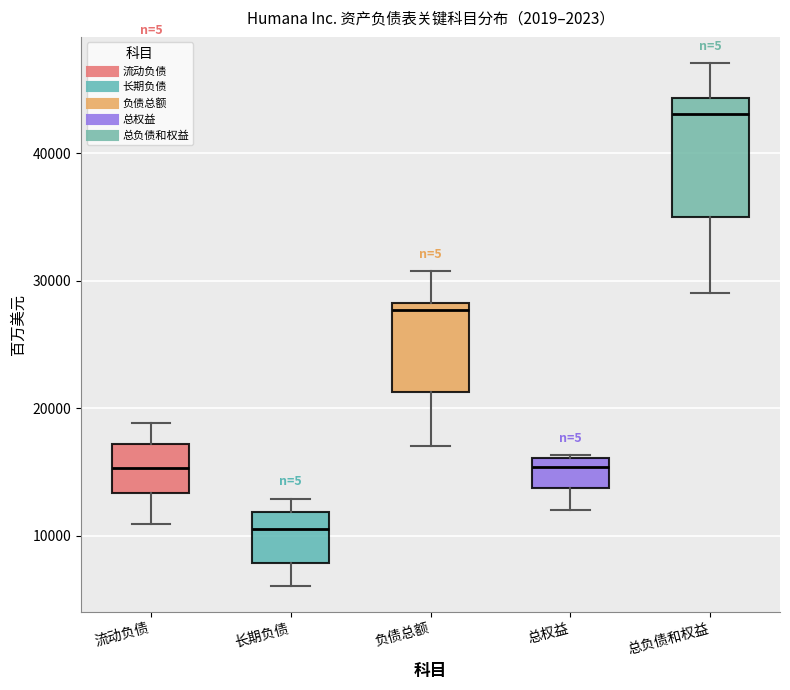

Reading left to right, read every box against the y-axis: the position of its median line, the range the box covers, and the ends of its whiskers. The values are not printed on the chart, so give them approximately, as read against the axis.

流动负债: median 15000, box 13000 to 17000, whiskers 11000 to 19000
长期负债: median 11000, box 8000 to 12000, whiskers 6000 to 13000
负债总额: median 28000 (just below the box's upper edge), box 21000 to 28000, whiskers 17000 to 31000
总权益: median 15000, box 14000 to 16000, whiskers 12000 to 16000
总负债和权益: median 43000, box 35000 to 44000, whiskers 29000 to 47000